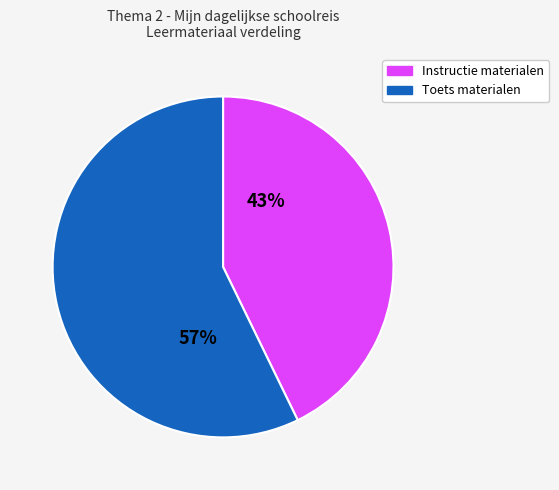

To the nearest percent, what is the average slice percentage?

50%